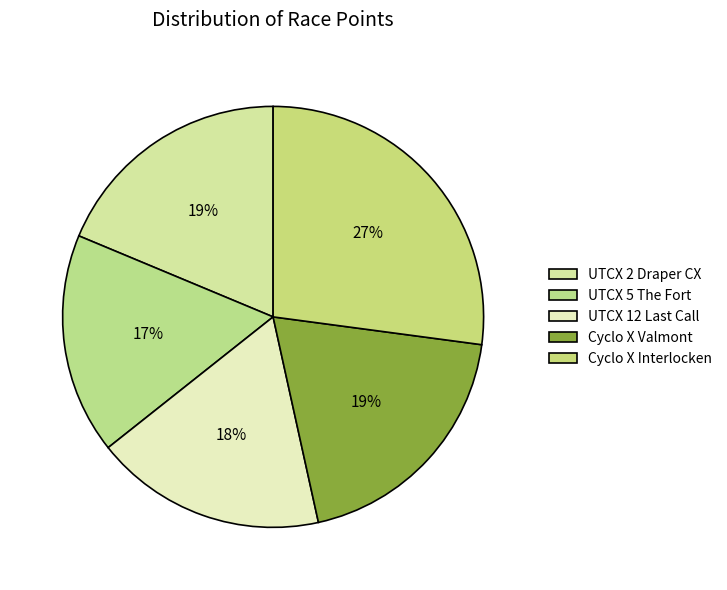

Count the number of slices in the pie.

5